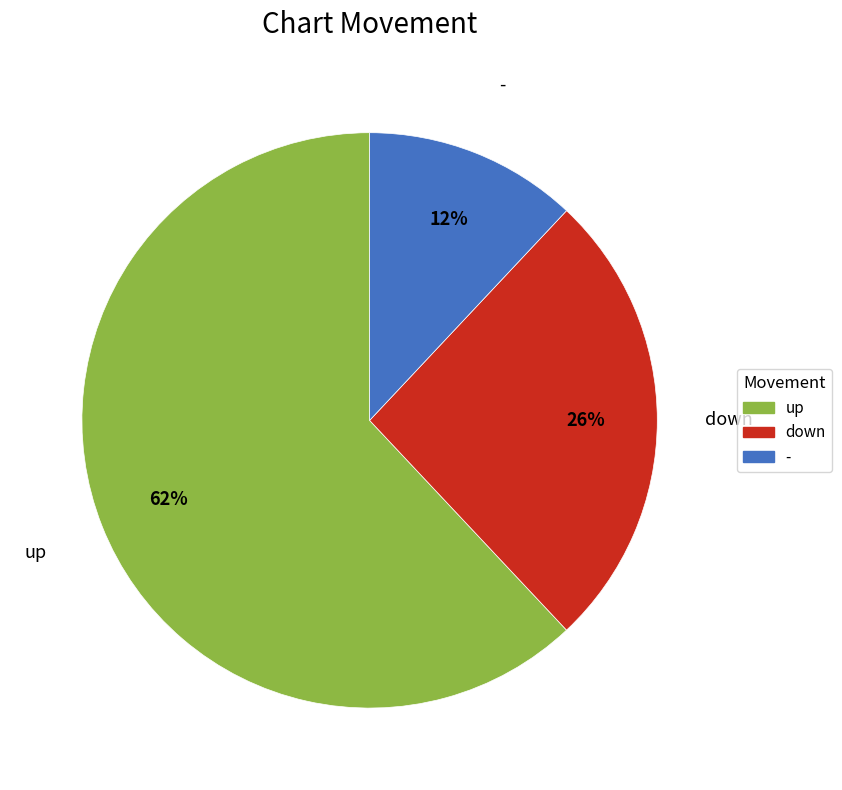

How many slices are in this pie chart?

3